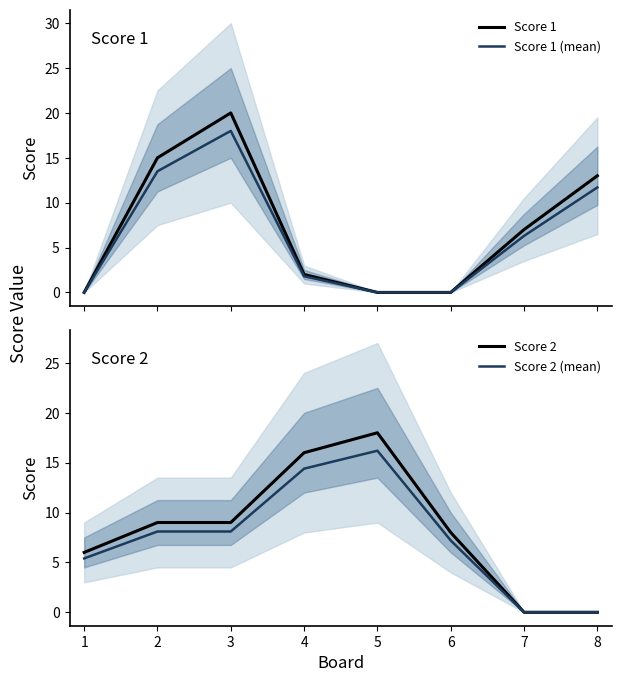

Which series has the largest range (max minus min)?

Score 1